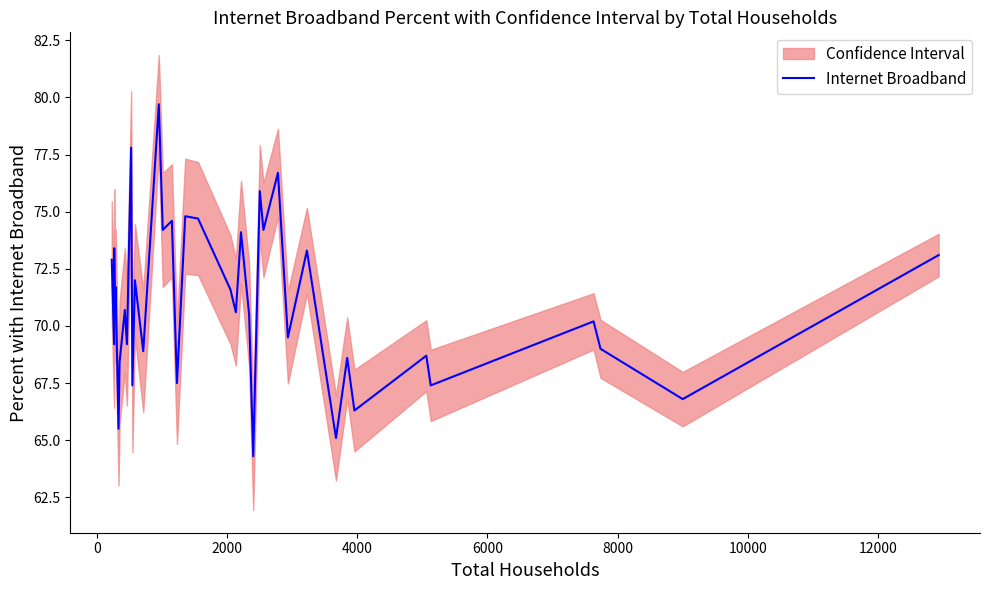

What is the minimum value for Internet Broadband?

64.3